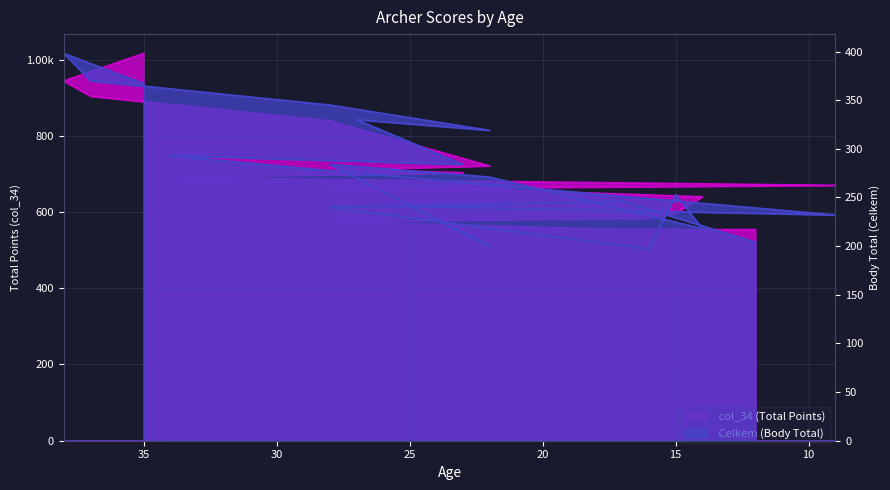

Which has a higher value, 29 or 12?

29